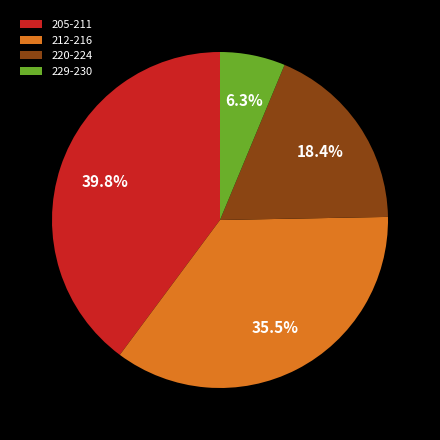

Approximately how many times larger is the value at 205-211 compared to 220-224?

2.2